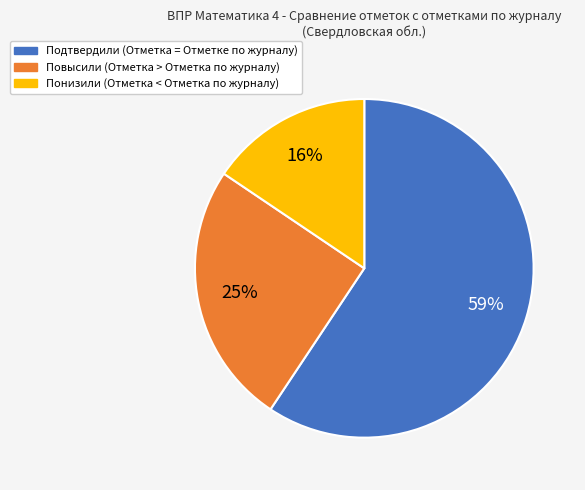

Which slice is the smallest?

Понизили (Отметка < Отметка по журналу)